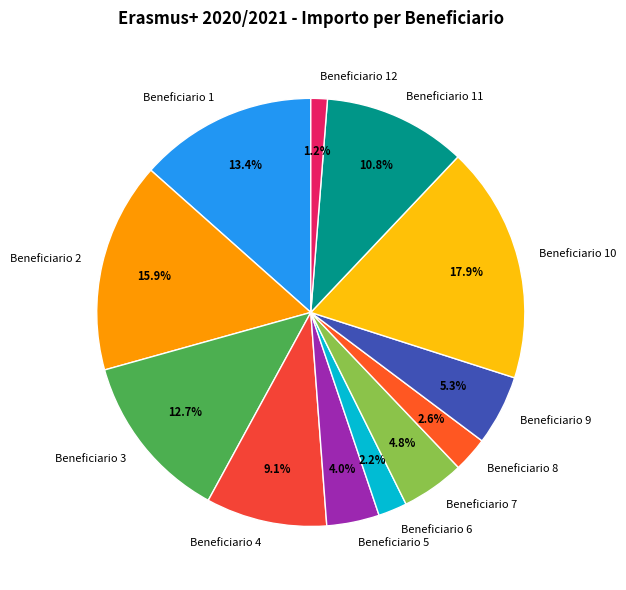

Approximately how many times larger is the value at Beneficiario 2 compared to Beneficiario 10?

0.9